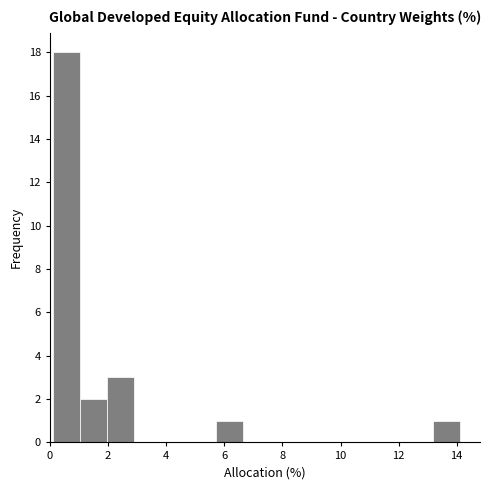

Over which range of the x-axis is the bar tallest?

0.2 to 1.0